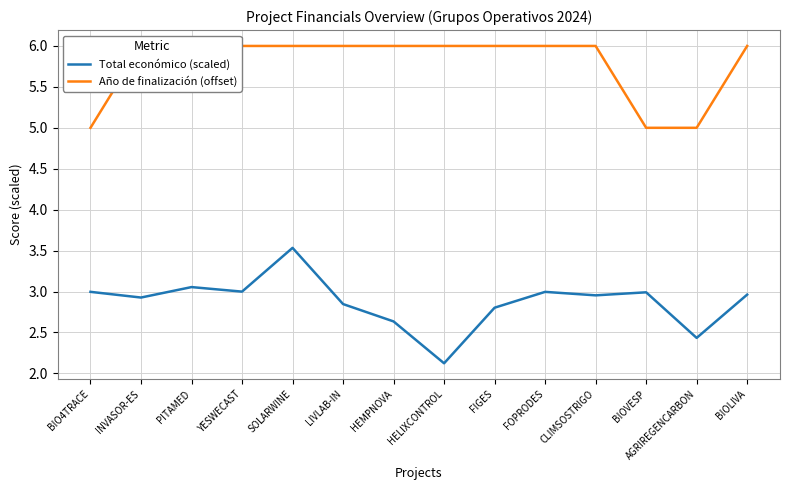

True or false: Total económico (scaled) and Año de finalización (offset) cross at least once.

False